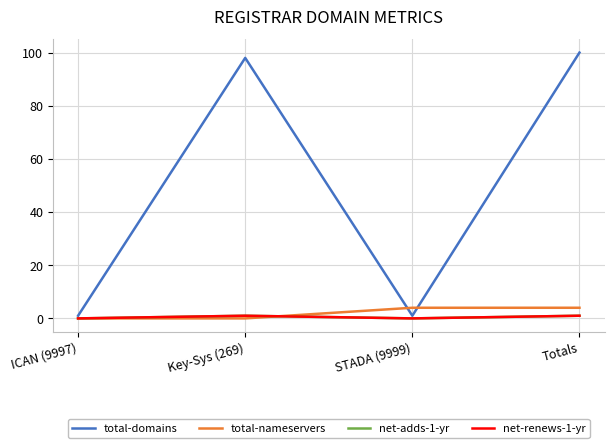

Where is total-nameservers nearest to the value 2?

ICAN (9997)